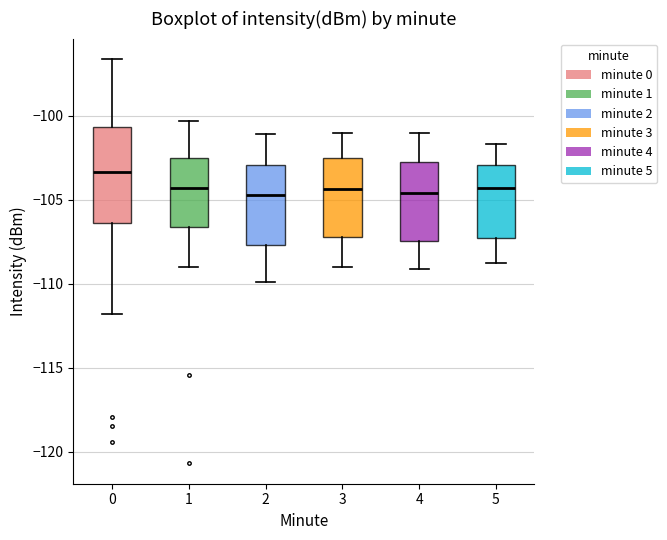

Which box is the tallest, from its lower edge to its upper edge?

0